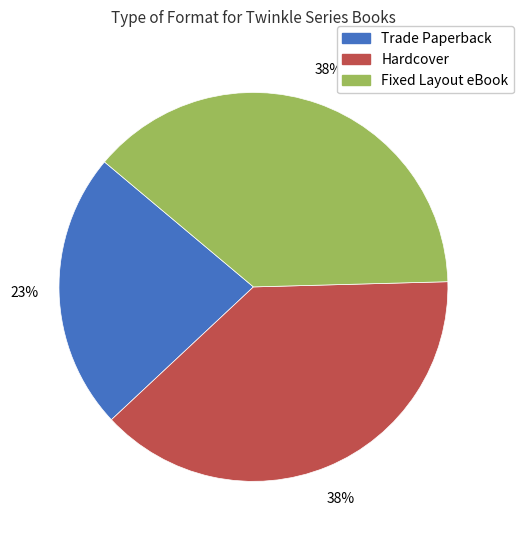

Which category has the smallest portion of the pie?

Trade Paperback